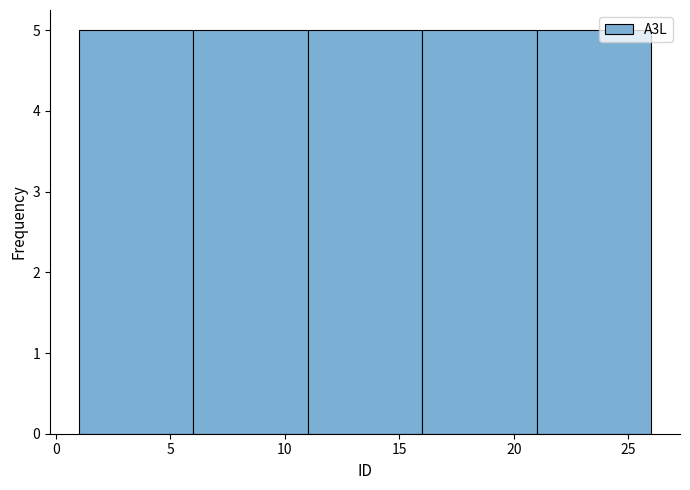

What is the height of the bar covering 21 to 26 on the x-axis? The values are not printed on the chart, so give them approximately, as read against the axis.

5